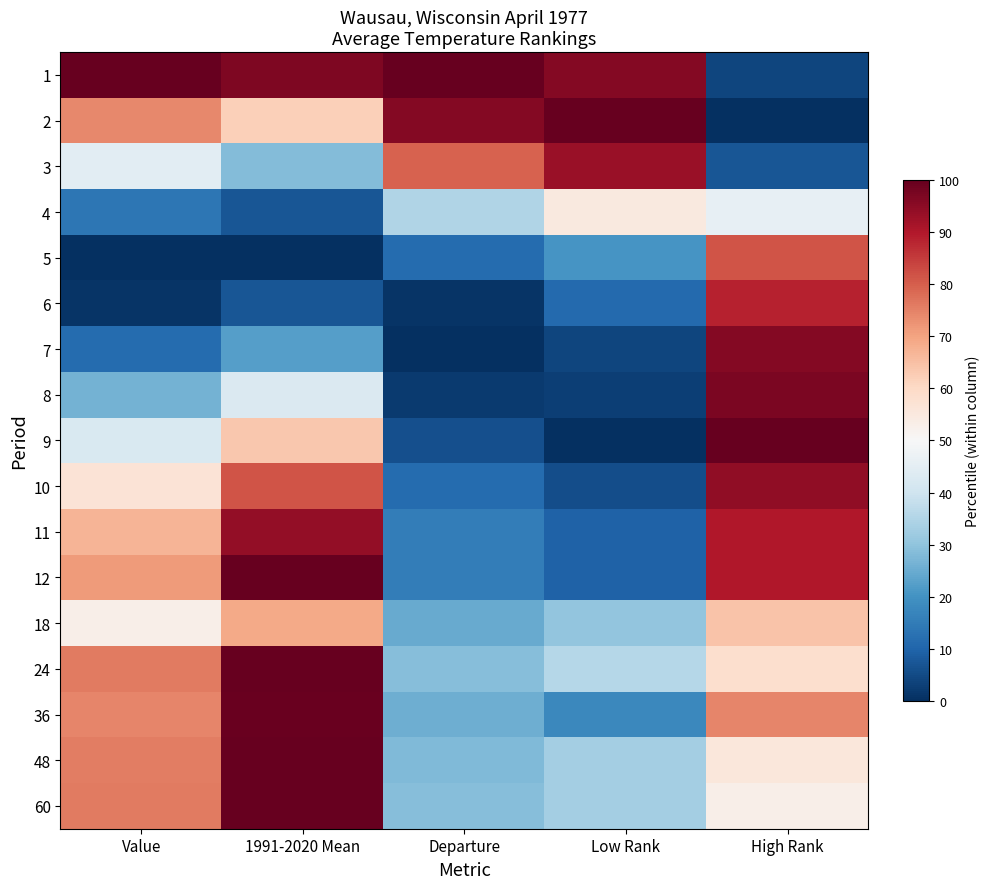

Reading left to right, list all the values displayed in this chart.

1: Value=100.0	1991-2020 Mean=96.7	Departure=100.0	Low Rank=95.9	High Rank=4.3
2: Value=74.1	1991-2020 Mean=61.7	Departure=95.9	Low Rank=100.0	High Rank=0.0
3: Value=44.9	1991-2020 Mean=28.4	Departure=79.4	Low Rank=93.2	High Rank=7.1
4: Value=13.7	1991-2020 Mean=7.1	Departure=35.1	Low Rank=54.8	High Rank=45.7
5: Value=0.0	1991-2020 Mean=0.0	Departure=11.3	Low Rank=20.5	High Rank=81.4
6: Value=1.1	1991-2020 Mean=7.1	Departure=1.0	Low Rank=11.0	High Rank=88.6
7: Value=11.4	1991-2020 Mean=22.4	Departure=0.0	Low Rank=4.1	High Rank=95.7
8: Value=26.2	1991-2020 Mean=42.6	Departure=2.1	Low Rank=2.7	High Rank=97.1
9: Value=42.2	1991-2020 Mean=63.4	Departure=6.2	Low Rank=0.0	High Rank=100.0
10: Value=56.7	1991-2020 Mean=81.4	Departure=11.3	Low Rank=5.5	High Rank=94.3
11: Value=66.9	1991-2020 Mean=94.0	Departure=15.5	Low Rank=9.6	High Rank=90.0
12: Value=71.1	1991-2020 Mean=100.0	Departure=15.5	Low Rank=9.6	High Rank=90.0
18: Value=52.9	1991-2020 Mean=68.9	Departure=24.7	Low Rank=30.1	High Rank=64.3
24: Value=76.0	1991-2020 Mean=100.0	Departure=28.9	Low Rank=35.6	High Rank=58.6
36: Value=74.5	1991-2020 Mean=99.5	Departure=25.8	Low Rank=17.8	High Rank=74.3
48: Value=75.7	1991-2020 Mean=100.0	Departure=27.8	Low Rank=32.9	High Rank=55.7
60: Value=76.0	1991-2020 Mean=100.0	Departure=28.9	Low Rank=32.9	High Rank=52.9